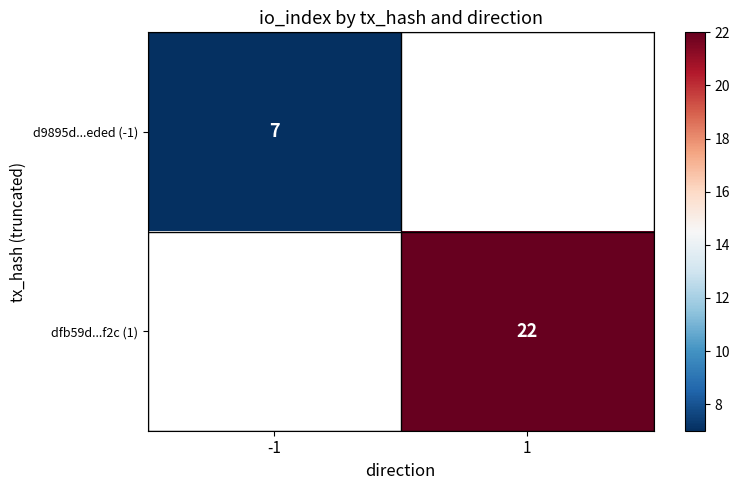

Which category has the highest value across all series?

1